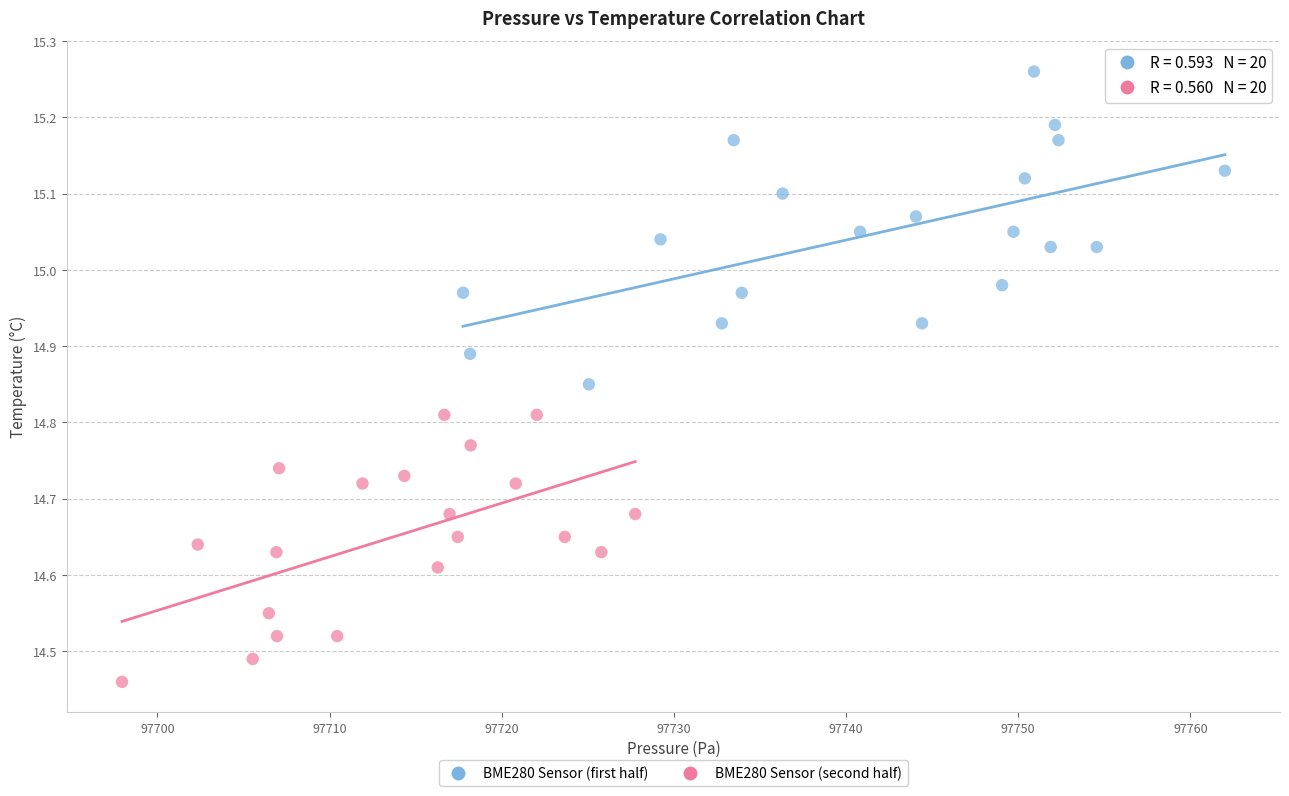

Which series has the widest spread of Y values?

BME280 Sensor (first half)